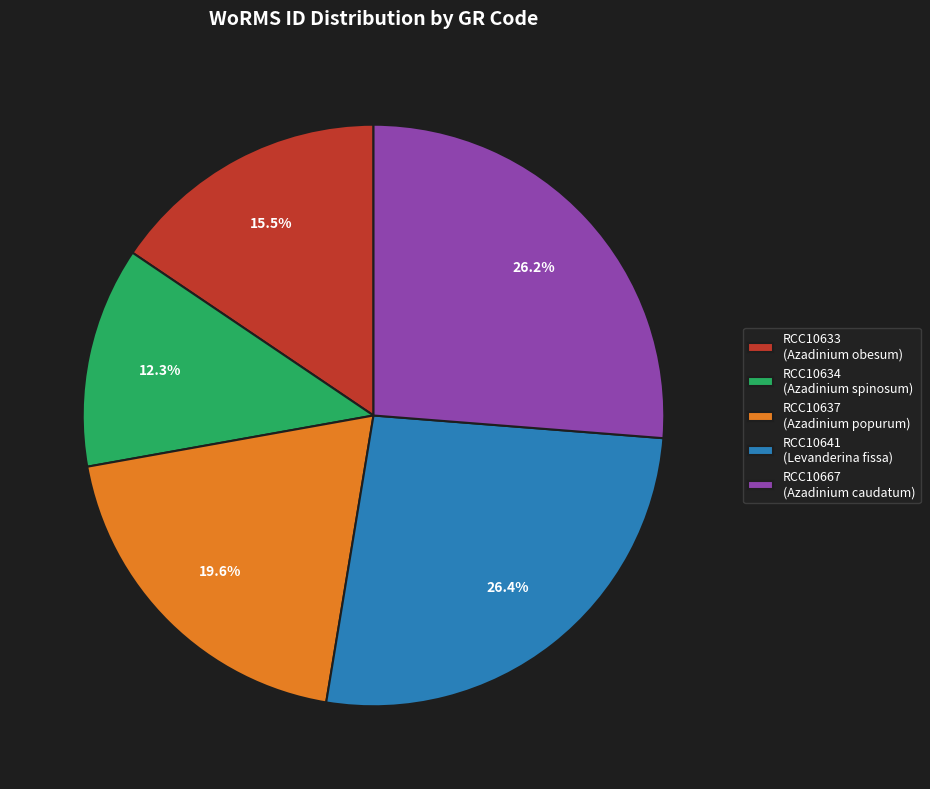

To the nearest percent, what is the average slice percentage?

20%